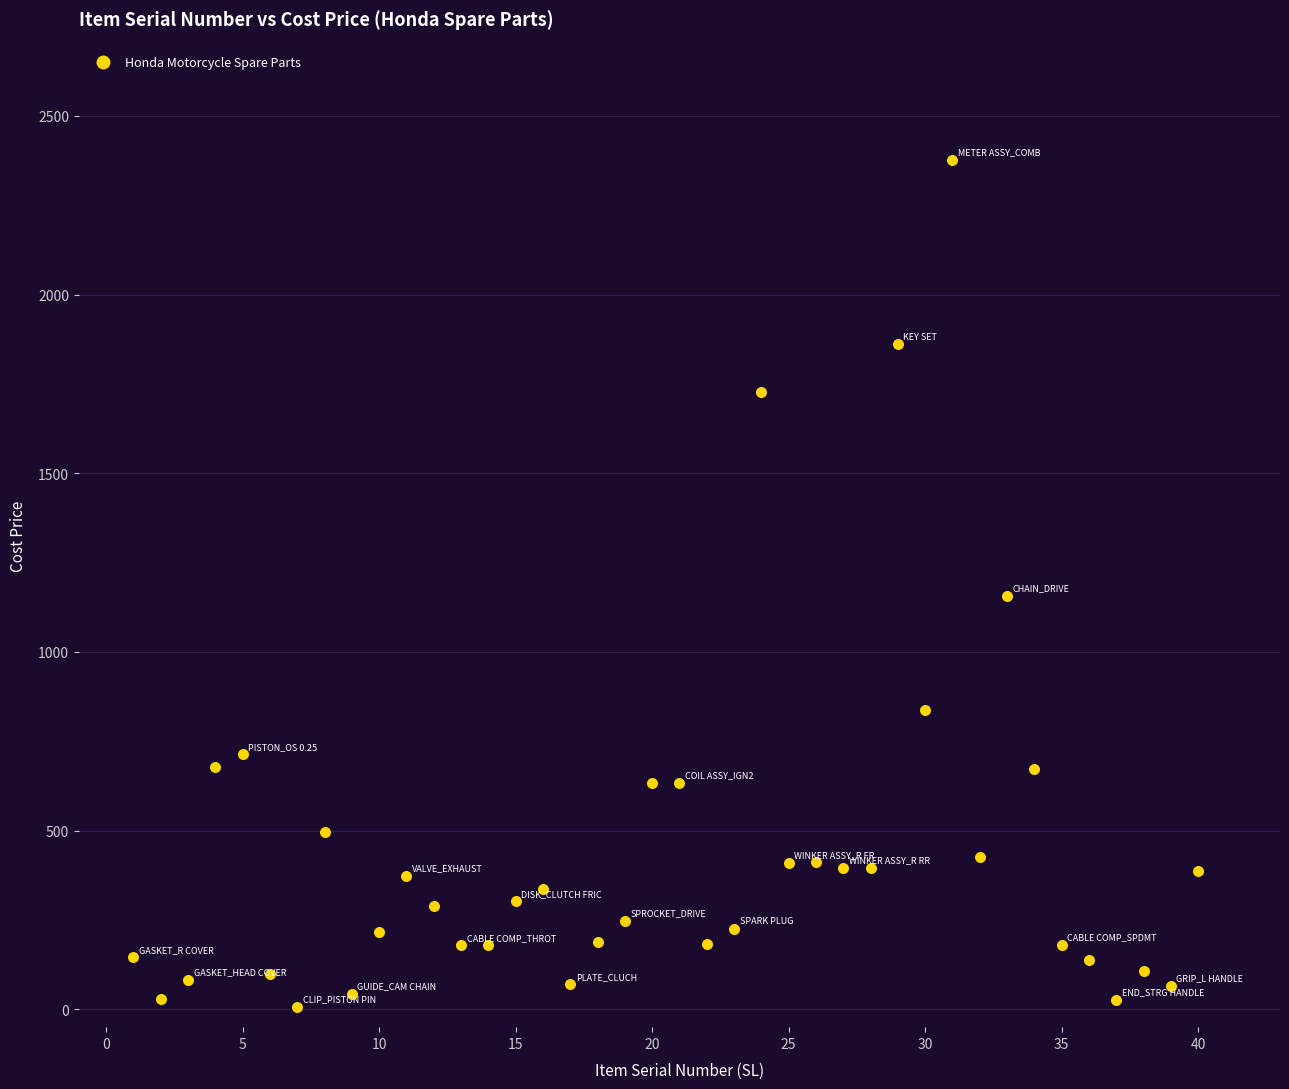

What Y value in the scatter plot is closest to 1192?

1156.2